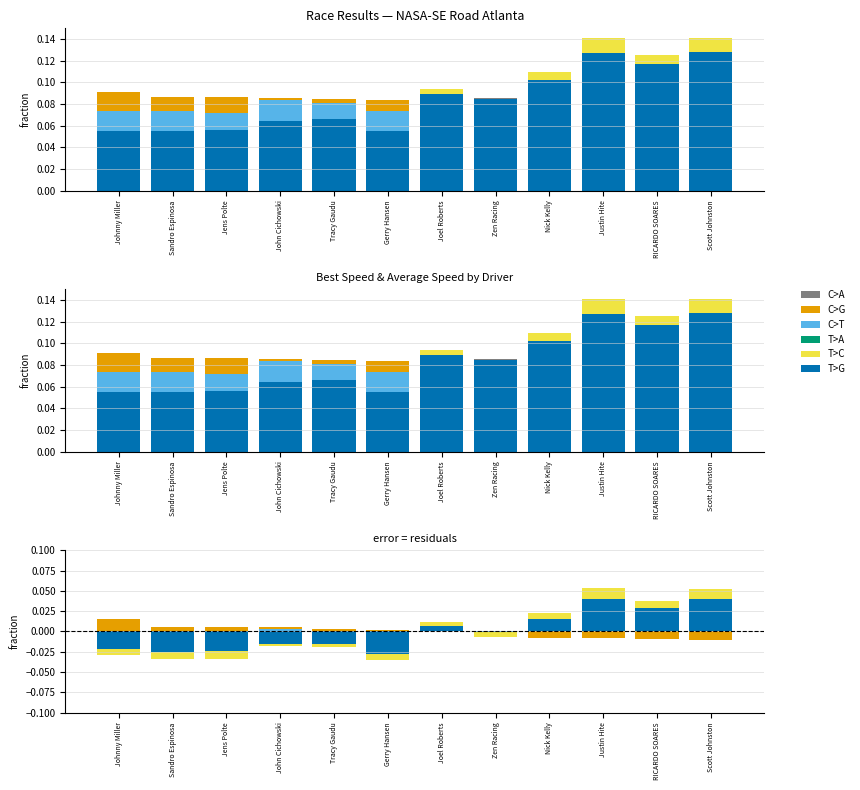

The C>G series shows 0.0 at Tracy Gaudu. True or false?

True